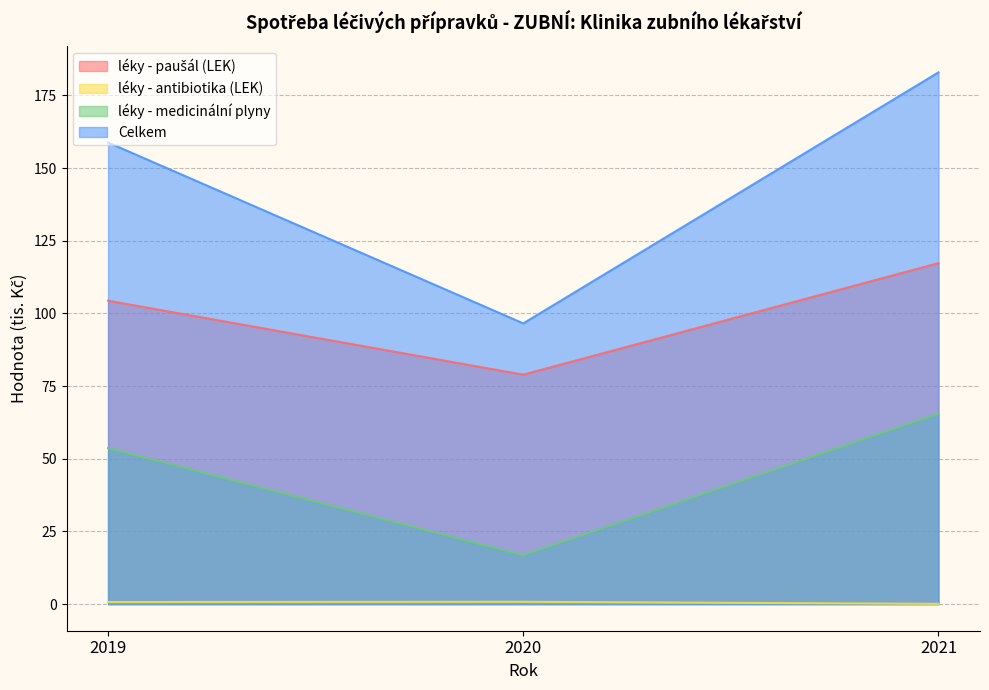

Is it true that léky - medicinální plyny equals 96.0 at 2021?

False